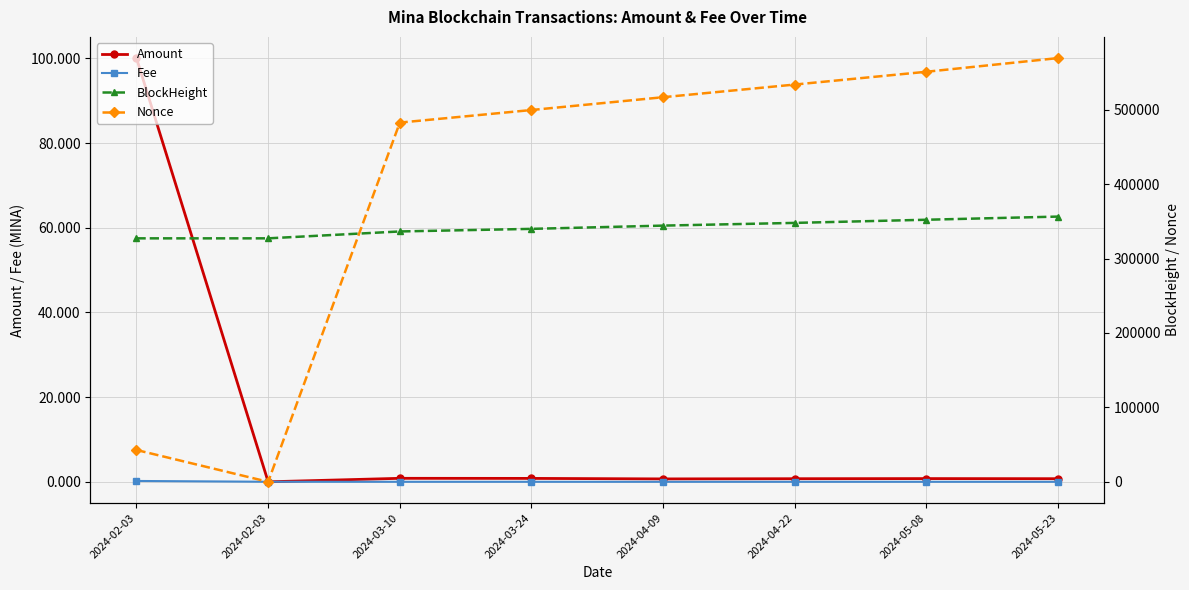

List the labels in order of Fee value, largest first.

2024-02-03, 2024-02-03, 2024-03-10, 2024-03-24, 2024-04-09, 2024-04-22, 2024-05-08, 2024-05-23